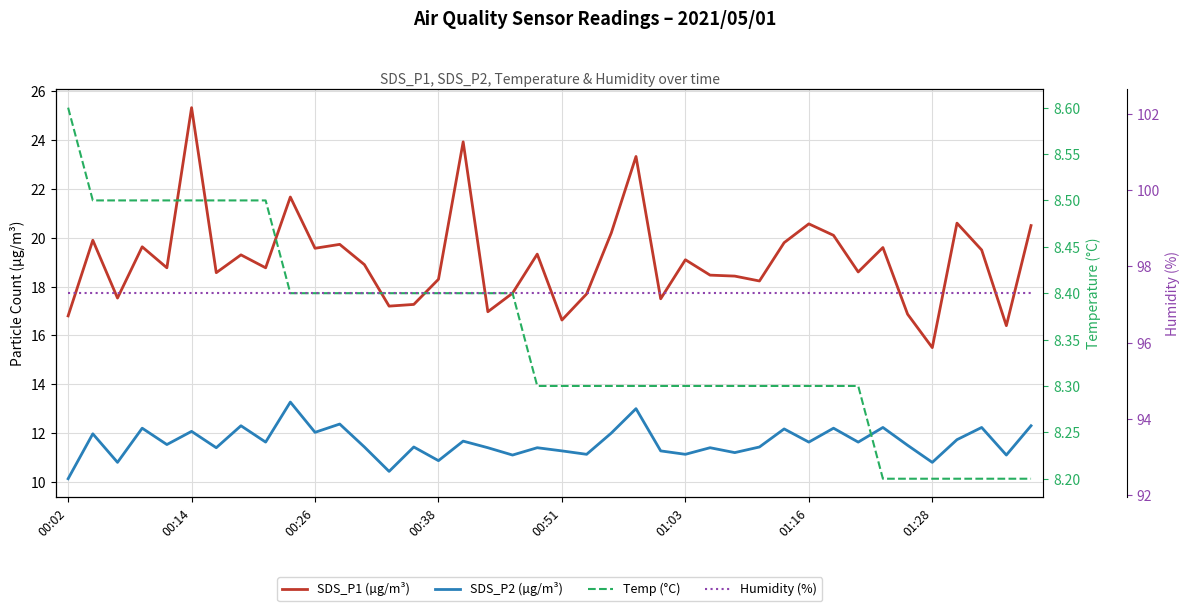

At which label is Temp (°C) closest to 8?

33